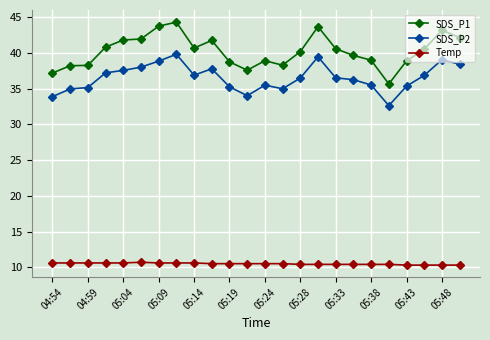

What is the sum of all SDS_P2 values?

876.7